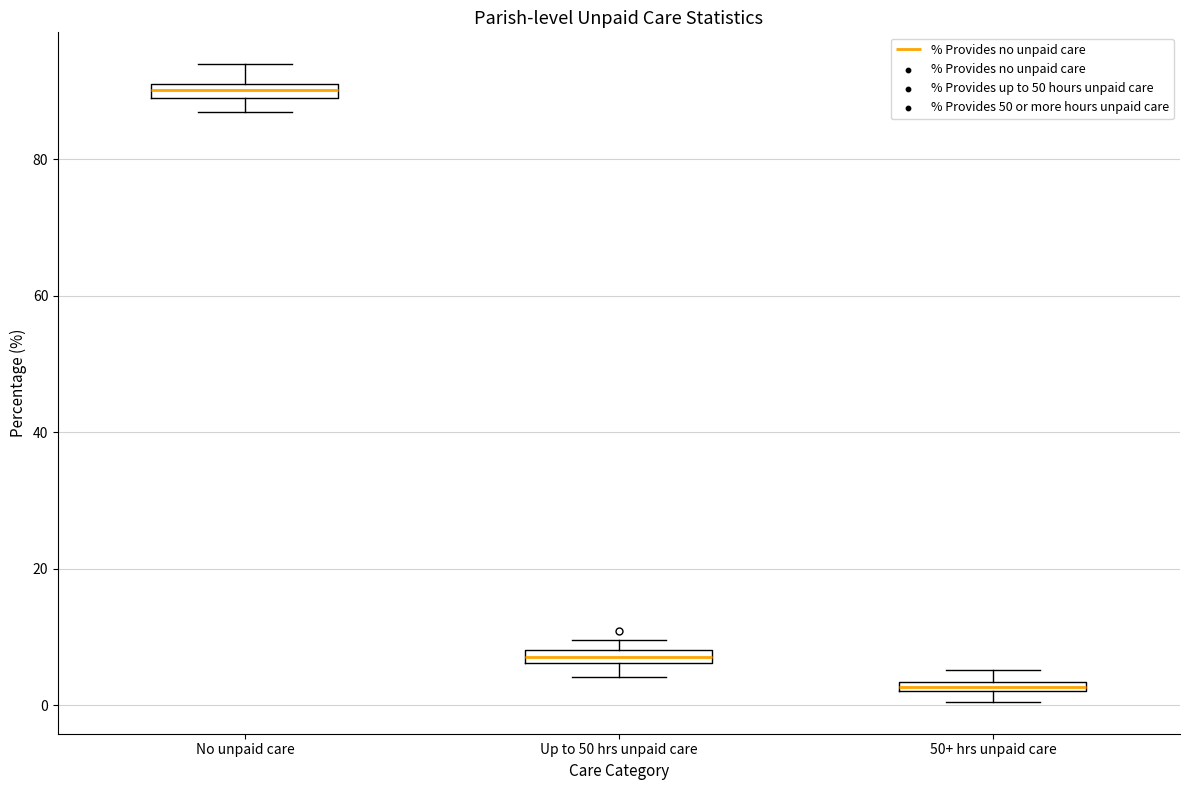

Which box's median line is the lowest?

50+ hrs unpaid care